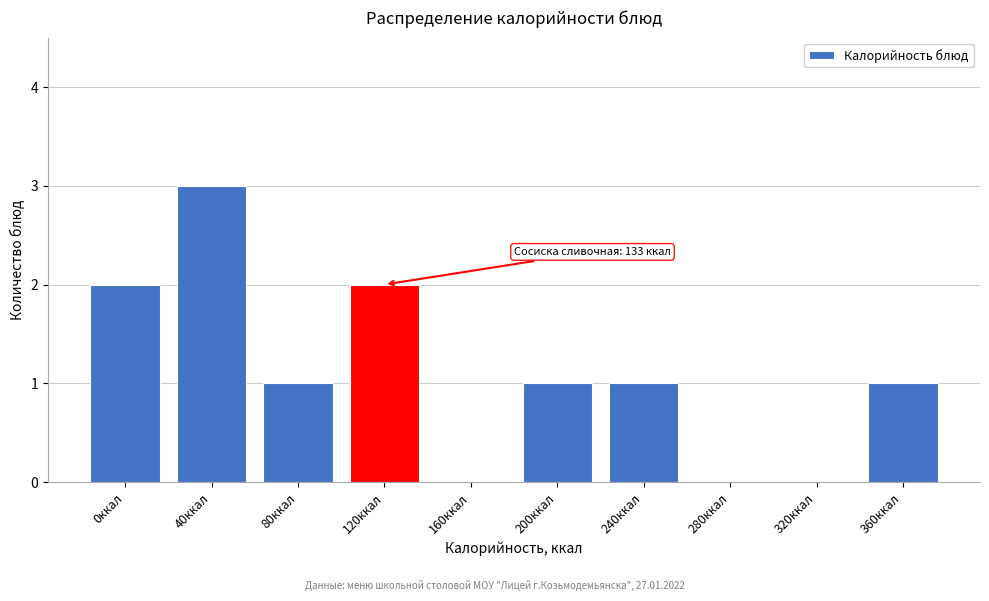

Reading right to left, transcribe all the data shown in this chart.

360ккал=1	320ккал=0	280ккал=0	240ккал=1	200ккал=1	160ккал=0	120ккал=2	80ккал=1	40ккал=3	0ккал=2